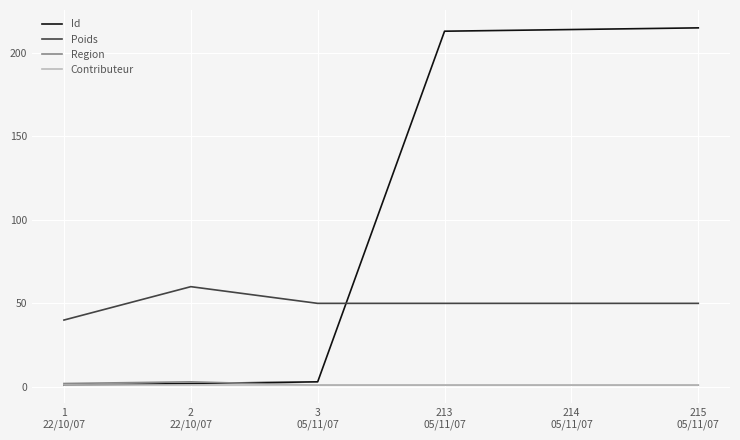

Is the value of Region at 1
22/10/07 greater than the value of Poids at 2
22/10/07?

No